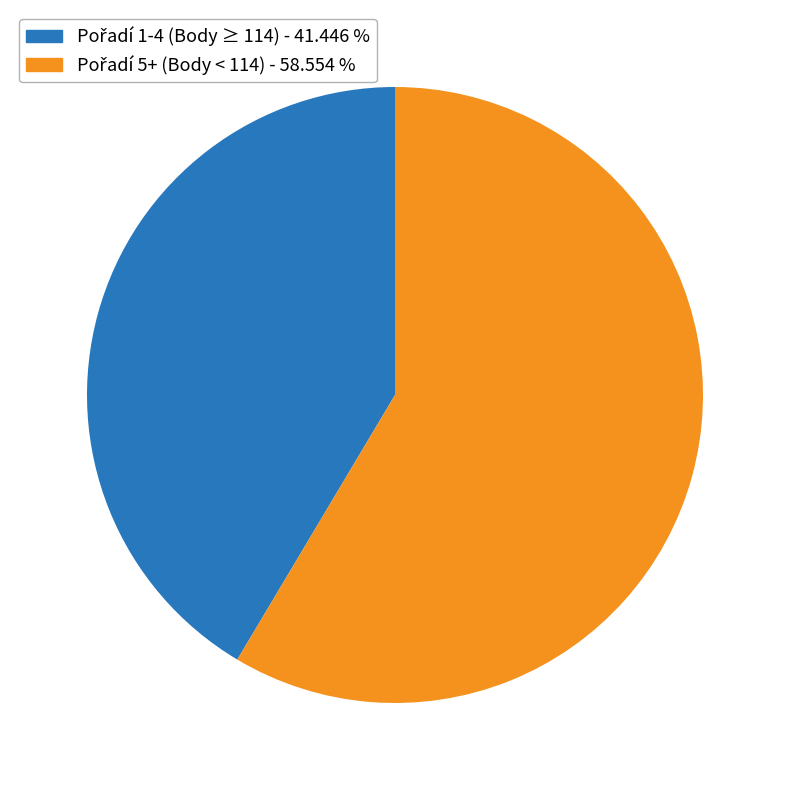

Does any single category account for the majority?

Yes